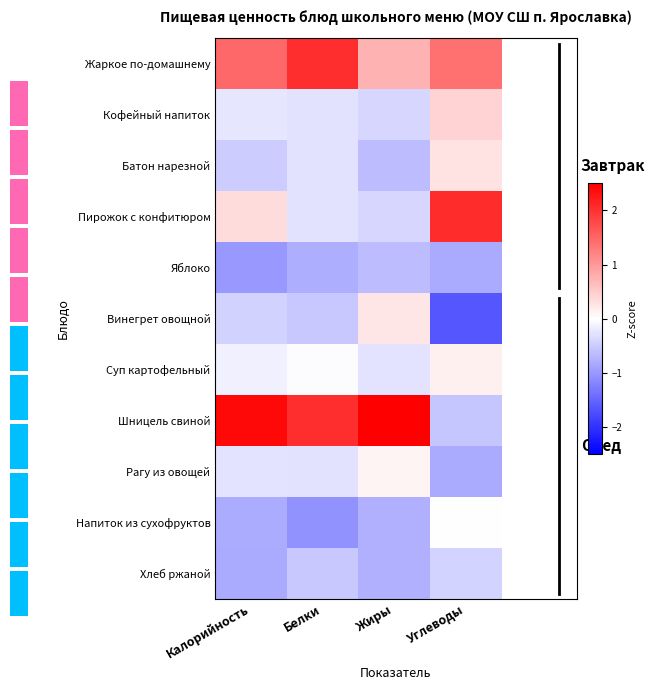

The Шницель свиной series shows 2.0 at Белки. True or false?

True